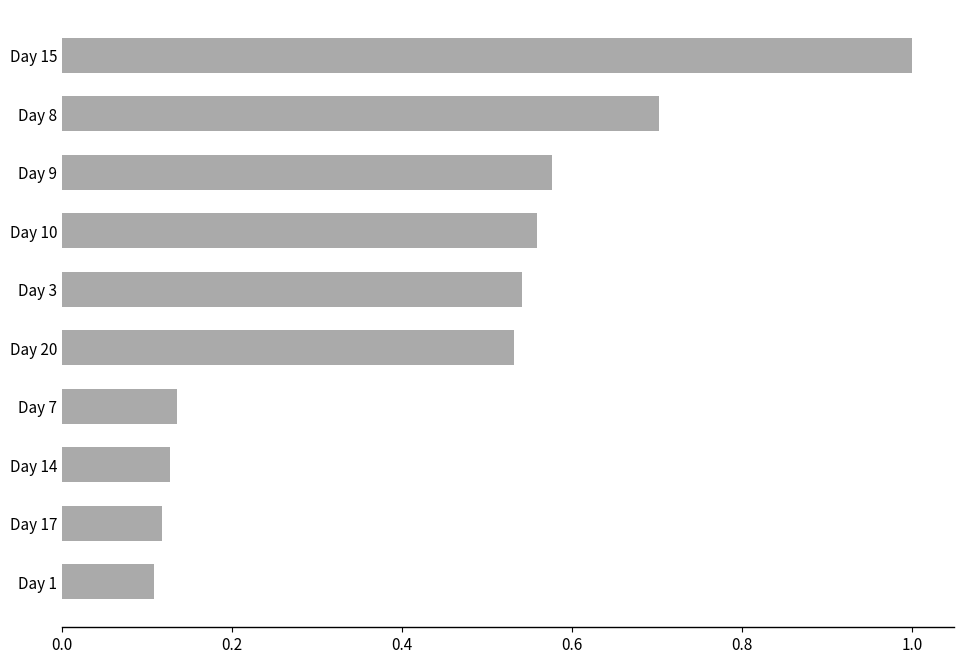

What is the label of the 6th bar from the top?

Day 20